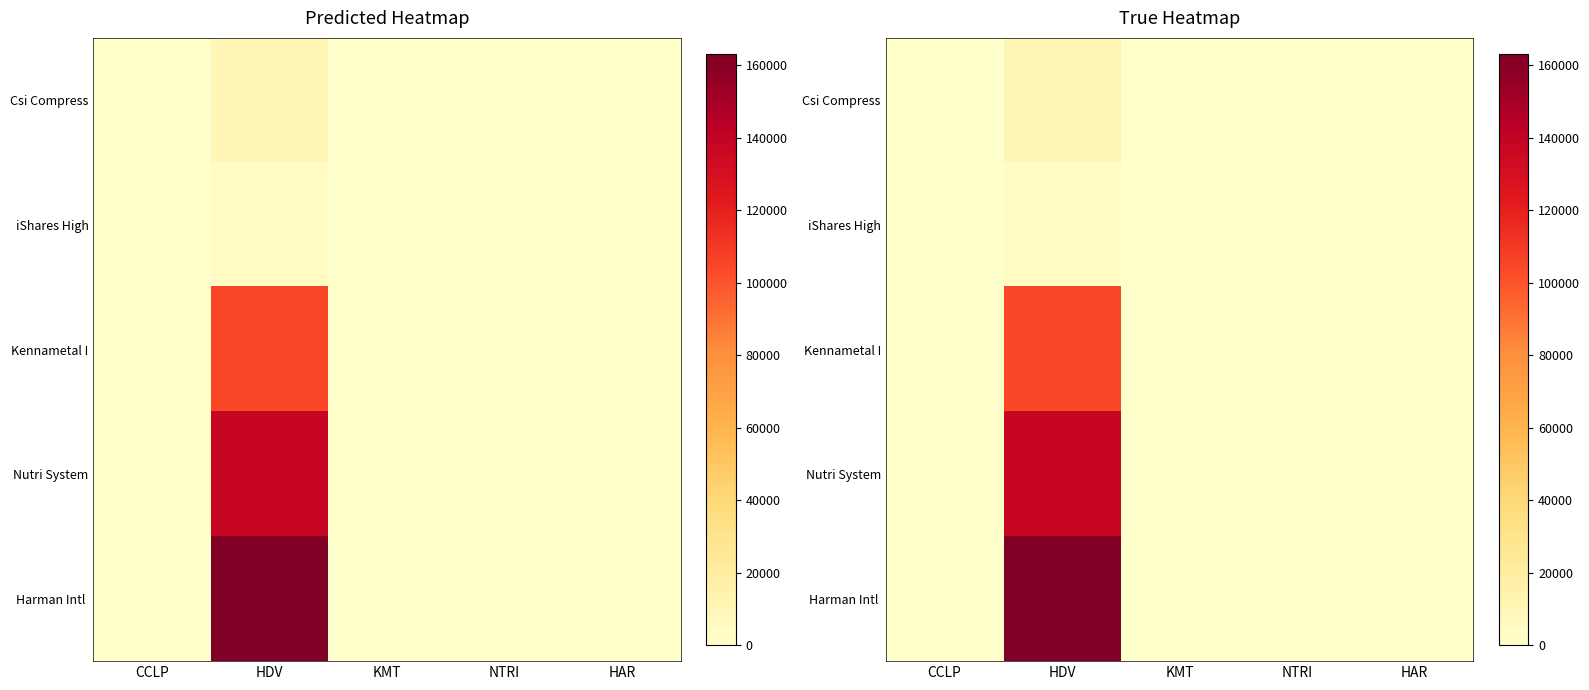

Is it true that Harman Intl equals -63813.2 at CCLP?

False